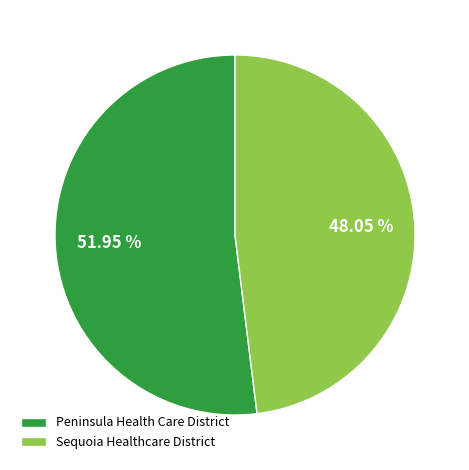

Which slice is the smallest?

Sequoia Healthcare District